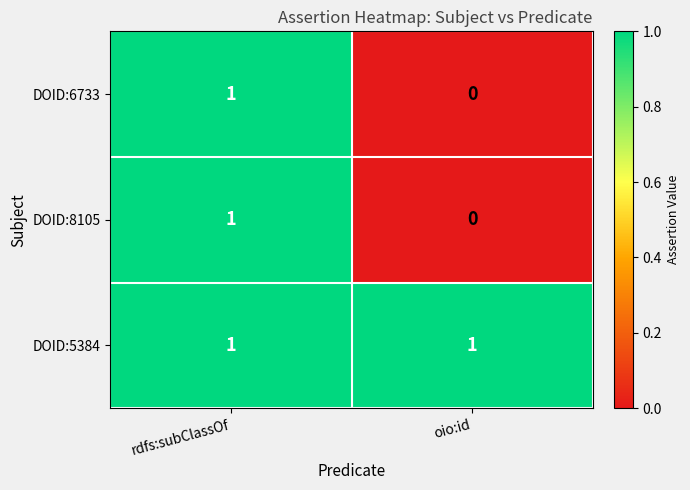

Reading left to right, transcribe all the data shown in this chart.

DOID:6733: 1	0
DOID:8105: 1	0
DOID:5384: 1	1